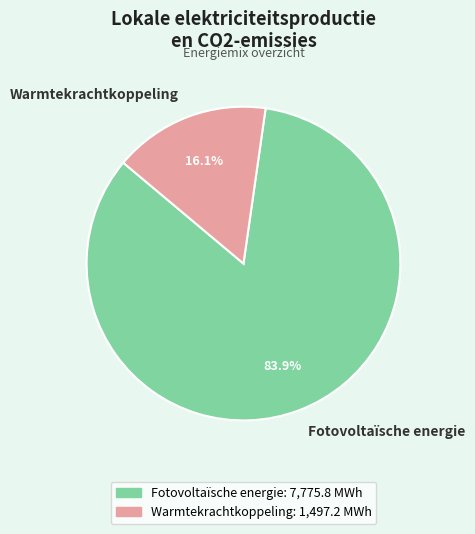

What percentage do Fotovoltaïsche energie and Warmtekrachtkoppeling together represent?

100.0%